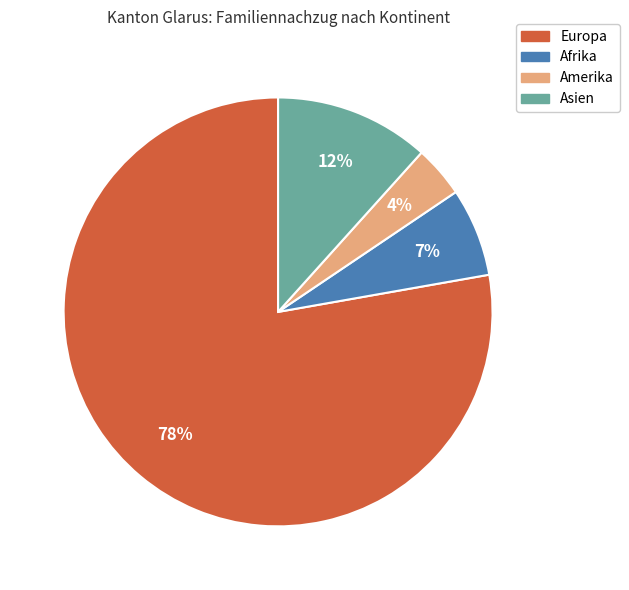

What is the smallest slice in the pie chart?

Amerika